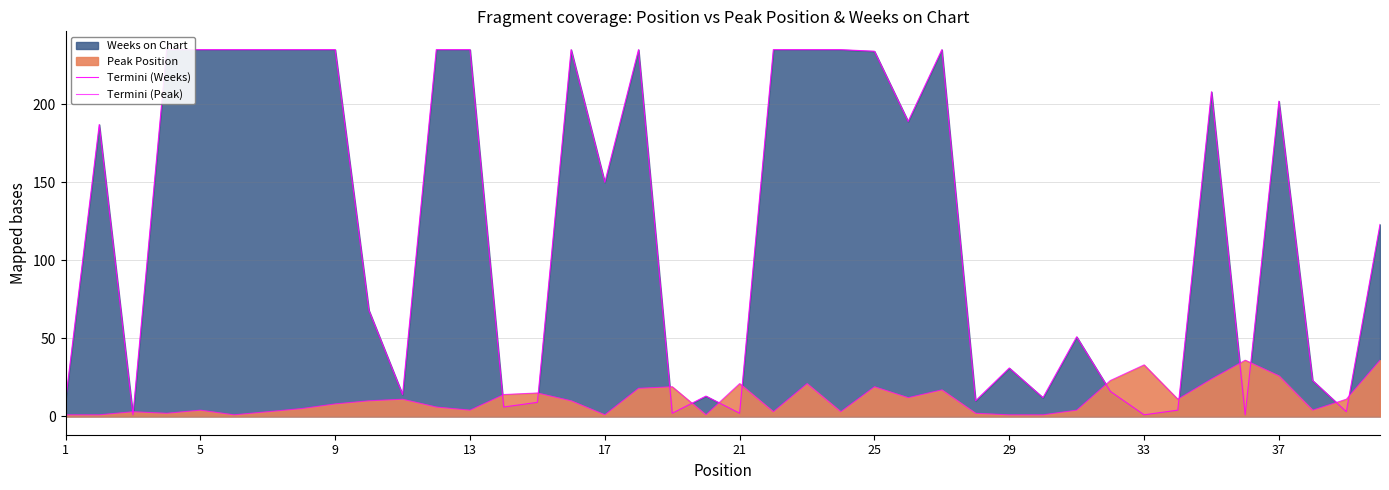

Reading left to right, transcribe all the data shown in this chart.

Termini (Weeks): 10	187	1	235	235	235	235	235	235	68	14	235	235	6	9	235	150	235	2	13	2	235	235	235	234	189	235	10	31	12	51	16	1	4	208	1	202	23	3	123
Termini (Peak): 1	1	3	2	4	1	3	5	8	10	11	6	4	14	15	10	1	18	19	1	21	3	21	3	19	12	17	2	1	1	4	23	33	11	24	36	26	4	11	36